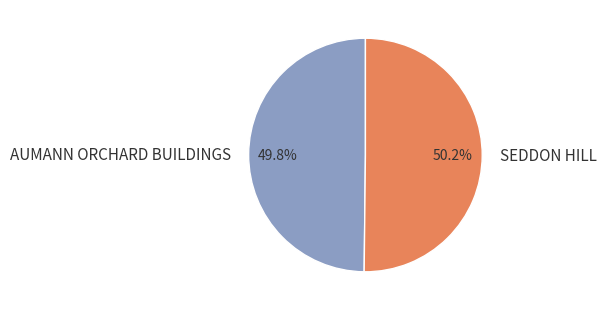

What portion of the pie excludes AUMANN ORCHARD BUILDINGS?

50.2%